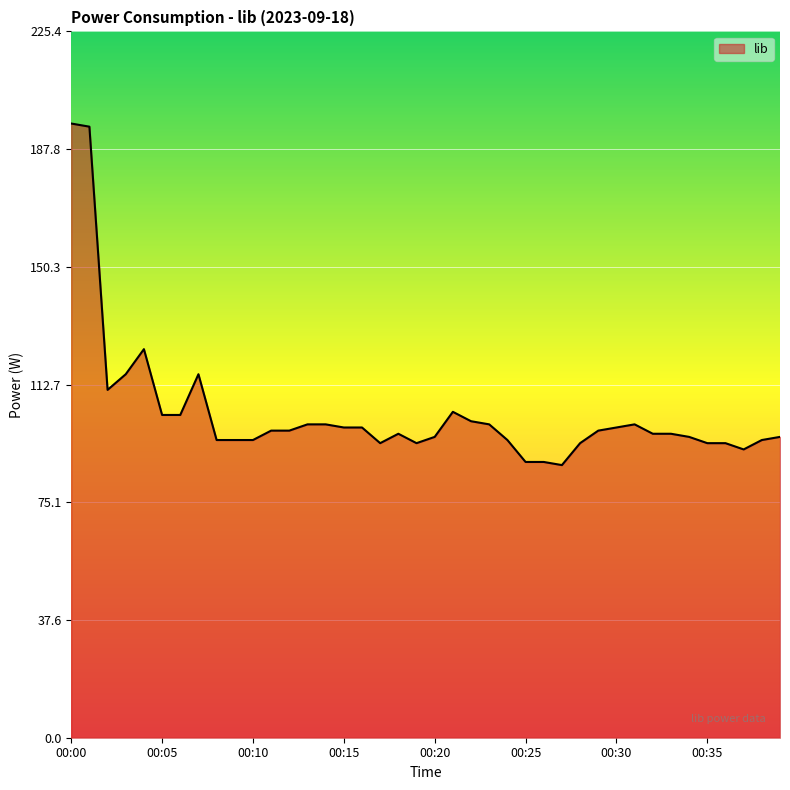

What is the change in value from 24 to 33?

+2